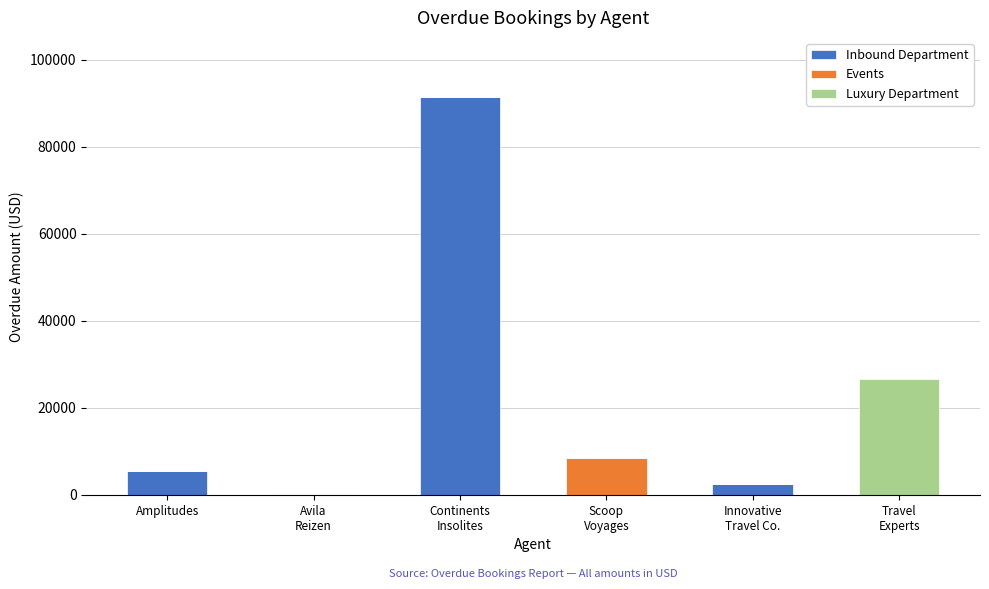

What is the highest value of the Inbound Department series?

91350.0